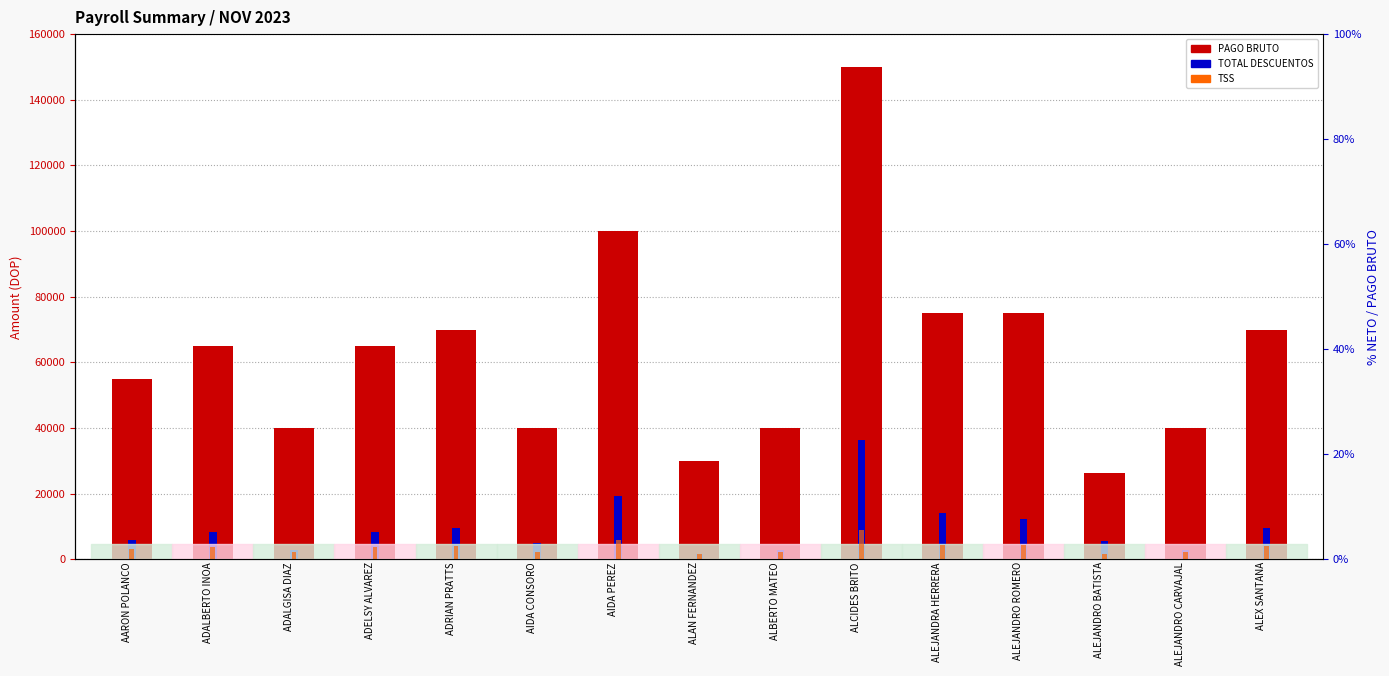

Which series has the largest total across all categories?

PAGO BRUTO